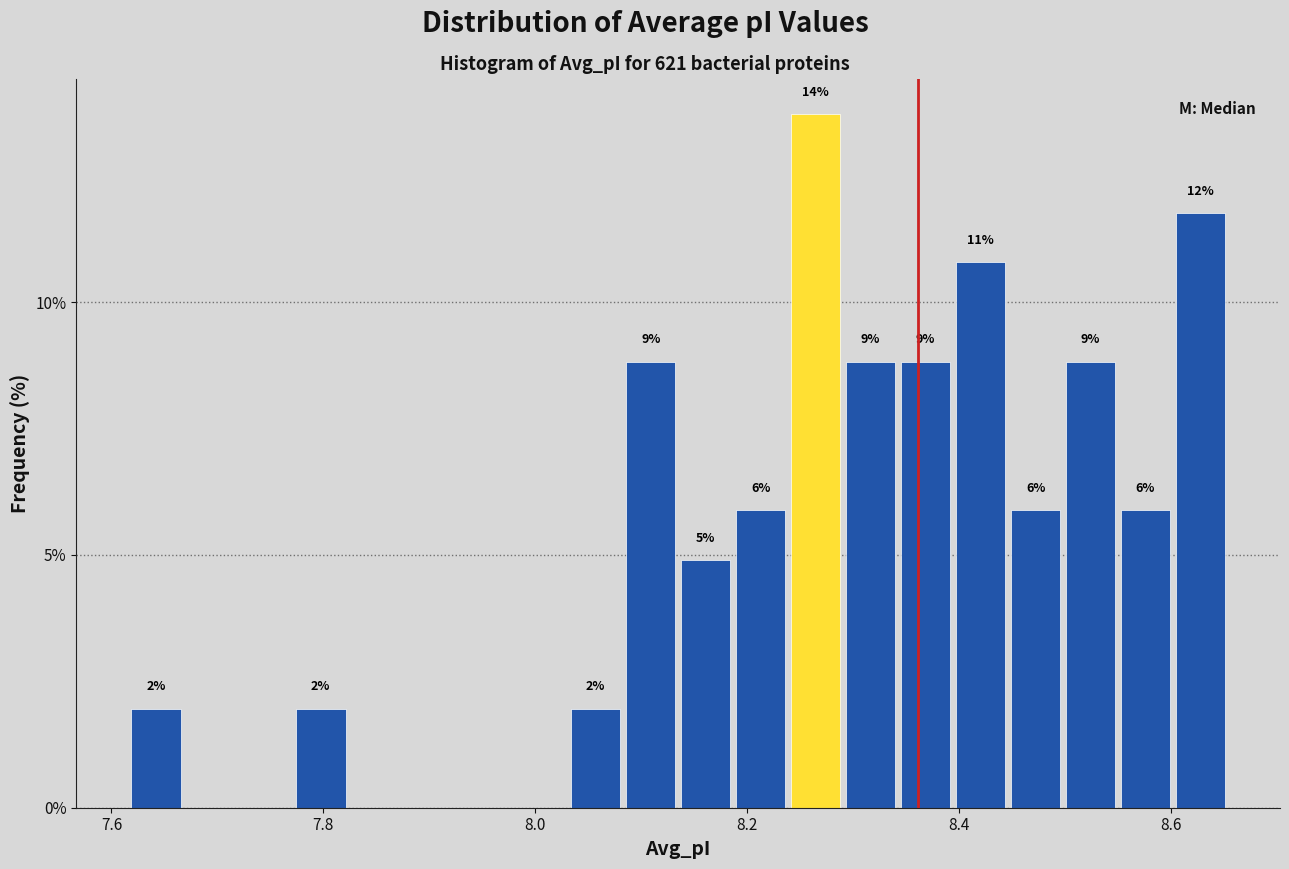

Around what value on the x-axis is the tallest bar? Give the approximate position of its centre, as read against the axis.

8.26